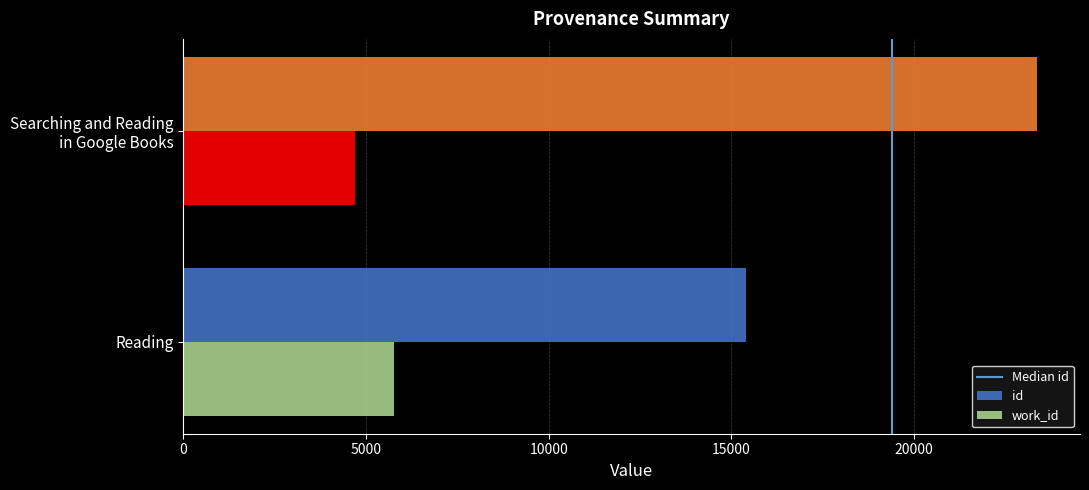

At which label does id reach its peak?

Searching and Reading
in Google Books